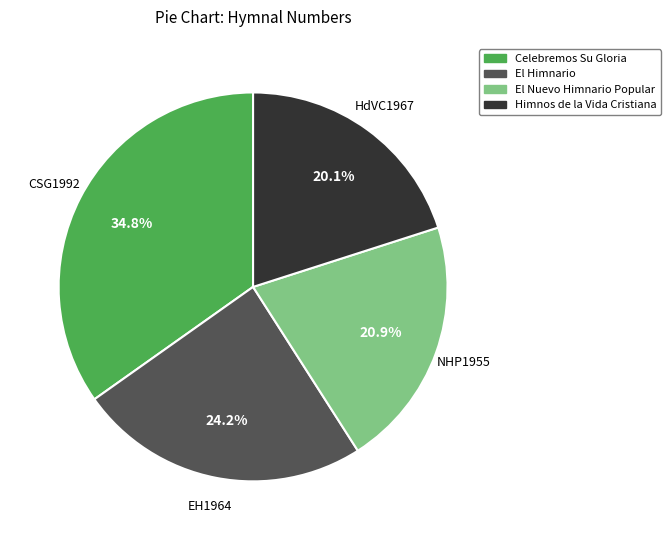

How many segments does this pie chart have?

4